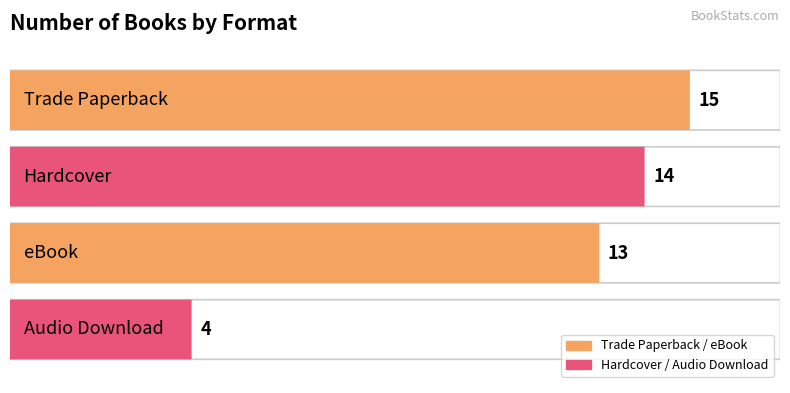

What is the ratio of the value at eBook to the value at Audio Download?

3.2